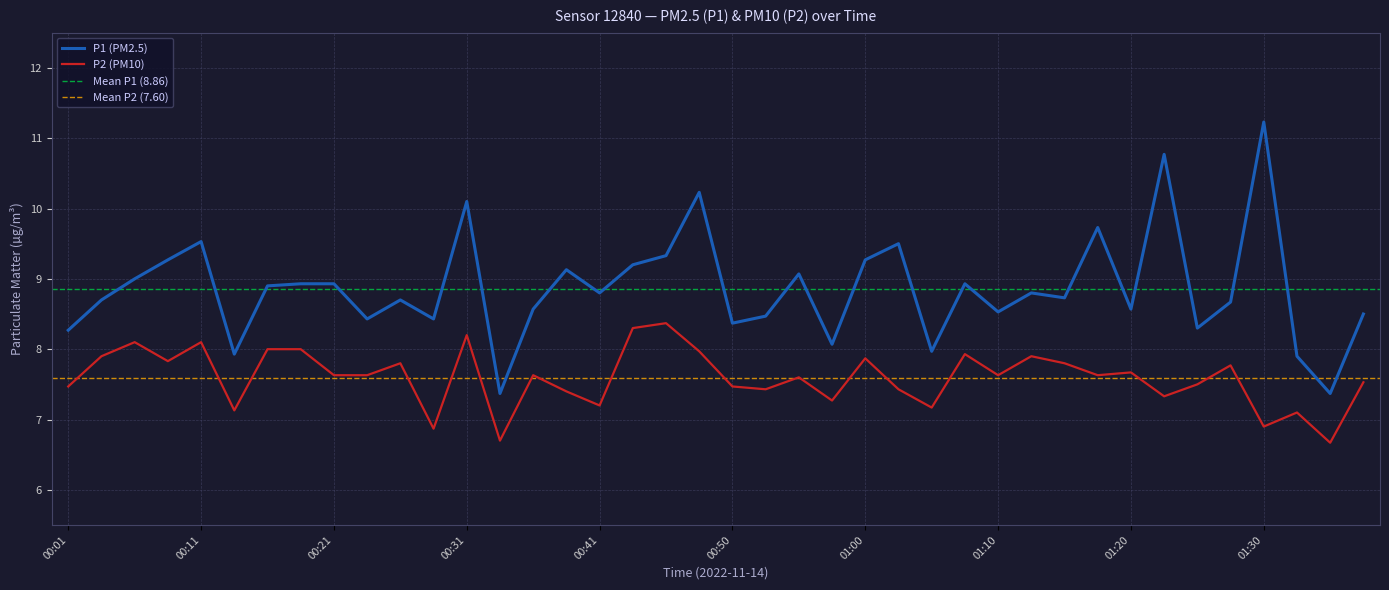

Which series changed the most between 01:10 and 01:23?

P1